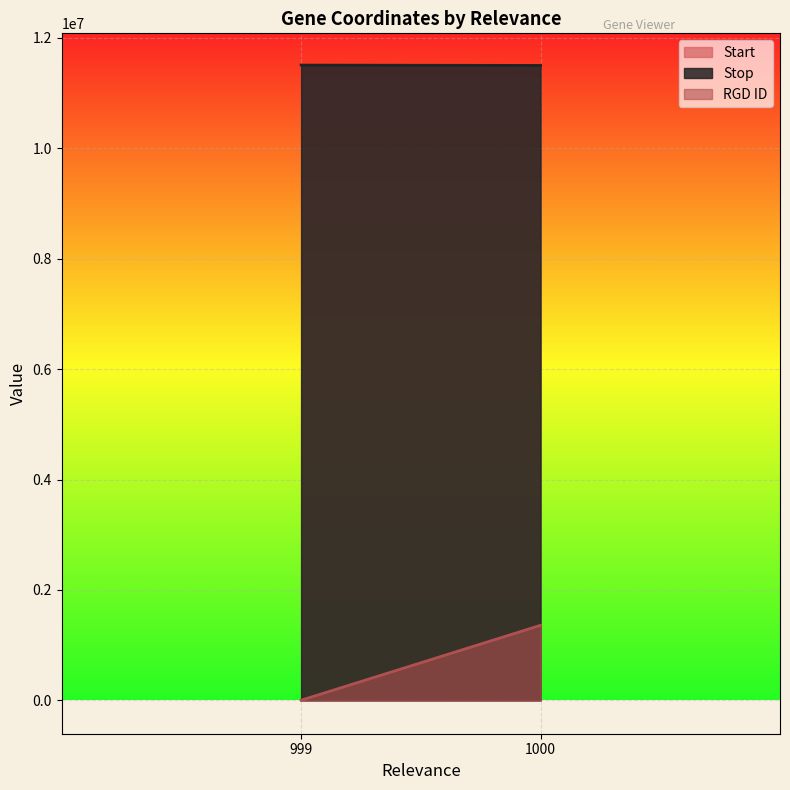

How many lines are shown in the chart?

3